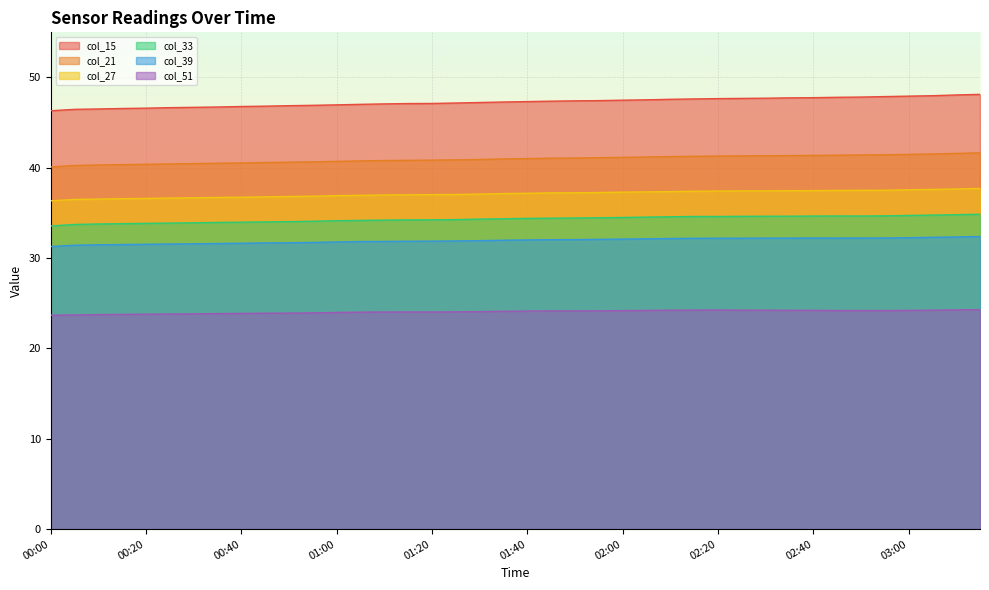

At which label does col_15 reach its minimum?

00:00